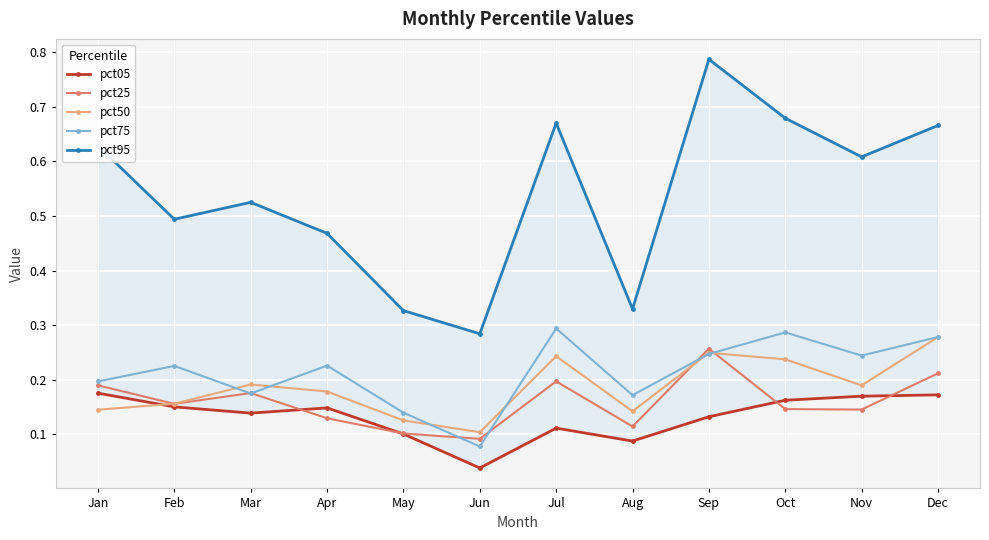

Reading left to right, extract all data points from this chart.

pct05: 0.2	0.1	0.1	0.1	0.1	0.0	0.1	0.1	0.1	0.2	0.2	0.2
pct25: 0.2	0.2	0.2	0.1	0.1	0.1	0.2	0.1	0.3	0.1	0.1	0.2
pct50: 0.1	0.2	0.2	0.2	0.1	0.1	0.2	0.1	0.2	0.2	0.2	0.3
pct75: 0.2	0.2	0.2	0.2	0.1	0.1	0.3	0.2	0.2	0.3	0.2	0.3
pct95: 0.6	0.5	0.5	0.5	0.3	0.3	0.7	0.3	0.8	0.7	0.6	0.7